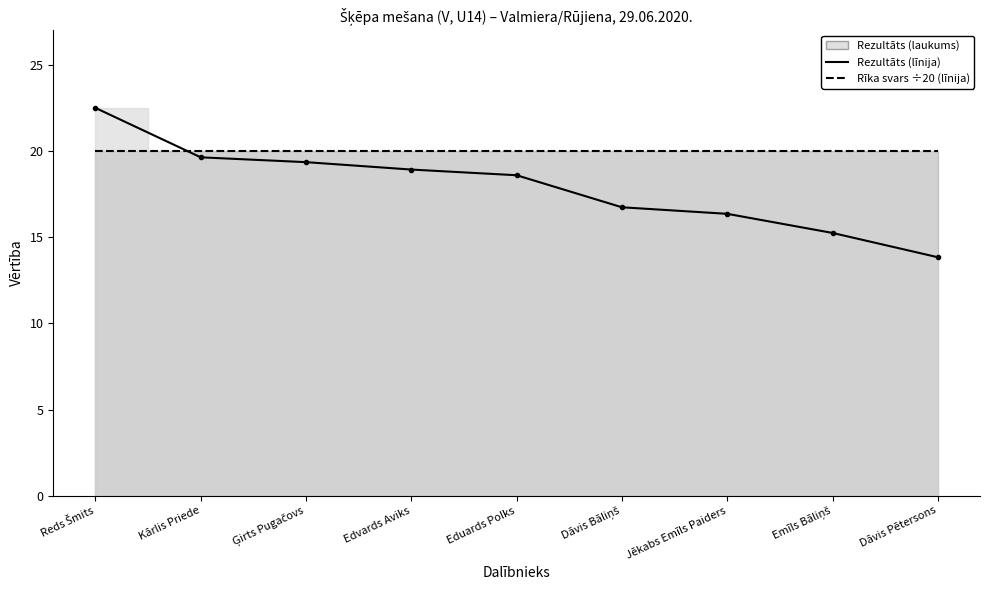

Is it true that Rīka svars ÷20 (līnija) equals 20.0 at Emīls Bāliņš?

True